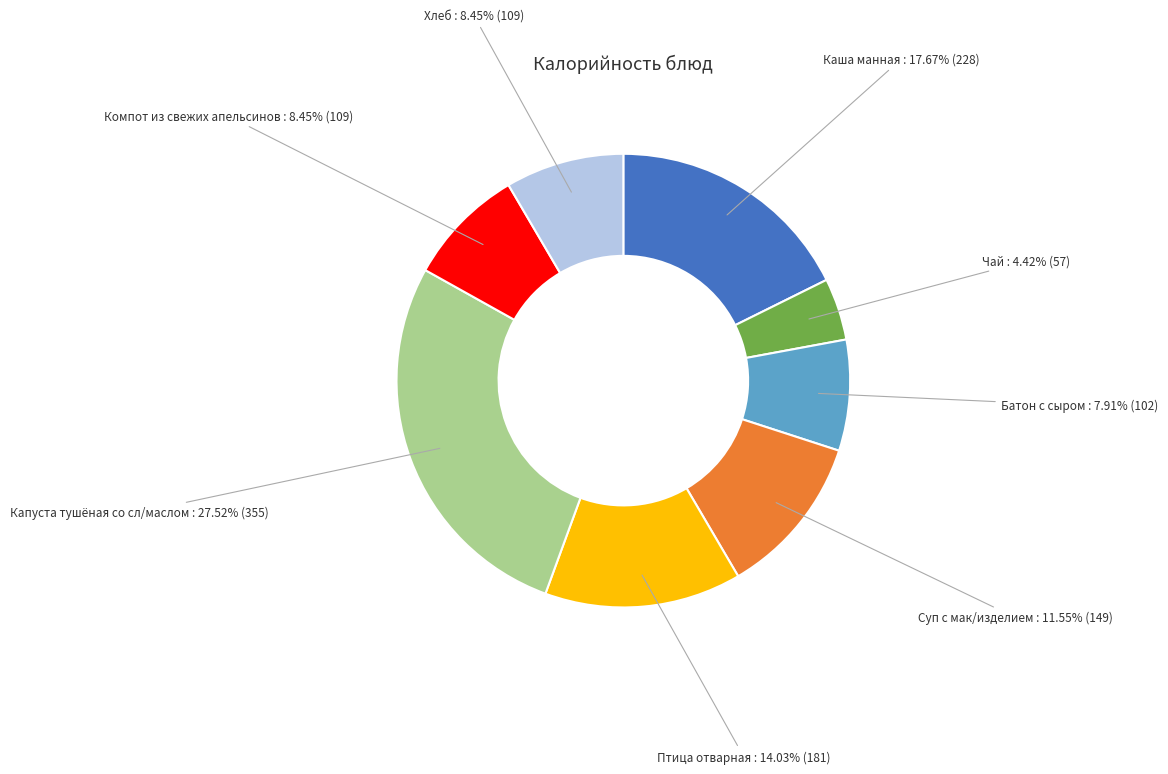

True or false: Батон с сыром accounts for 22% of the total.

False